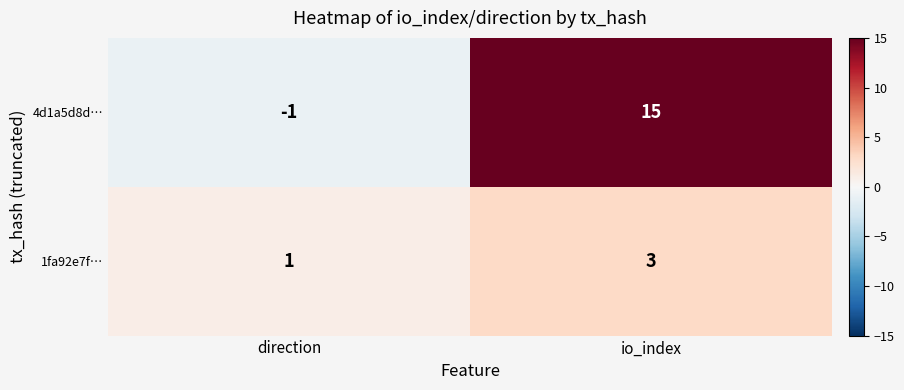

What is the difference between the 4d1a5d8d… values at io_index and direction?

16